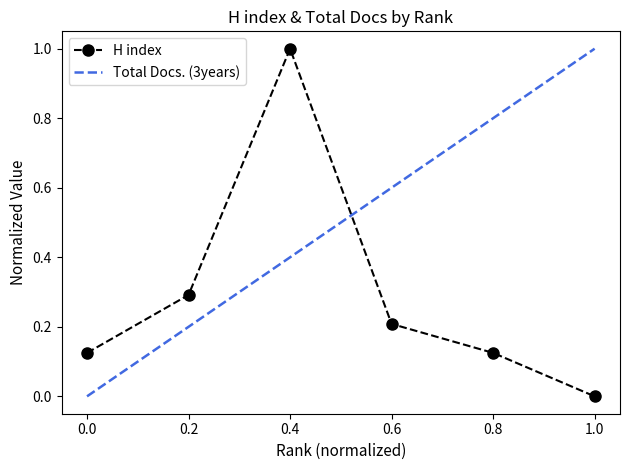

Rank the categories by value from lowest to highest.

6, 1, 5, 4, 2, 3